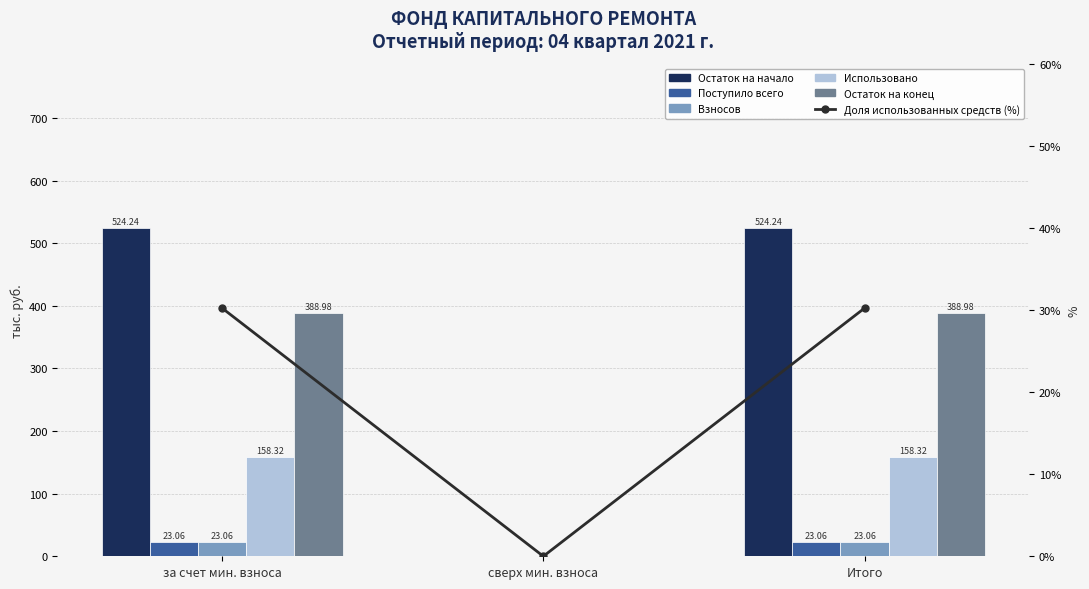

Which series changed the most between сверх мин. взноса and Итого?

Остаток на начало